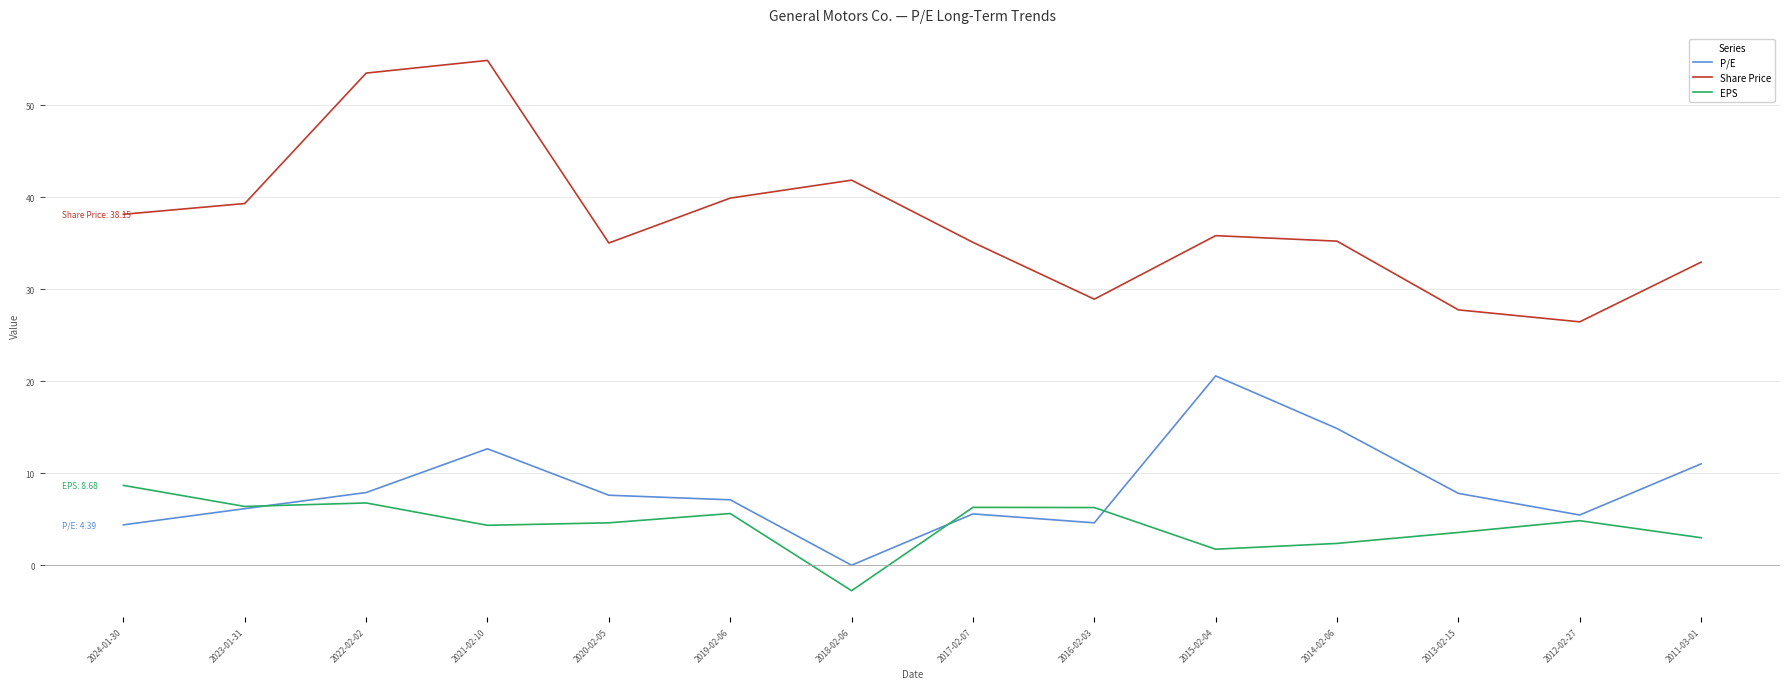

The value of P/E at 2020-02-05 is 7.6. True or false?

True